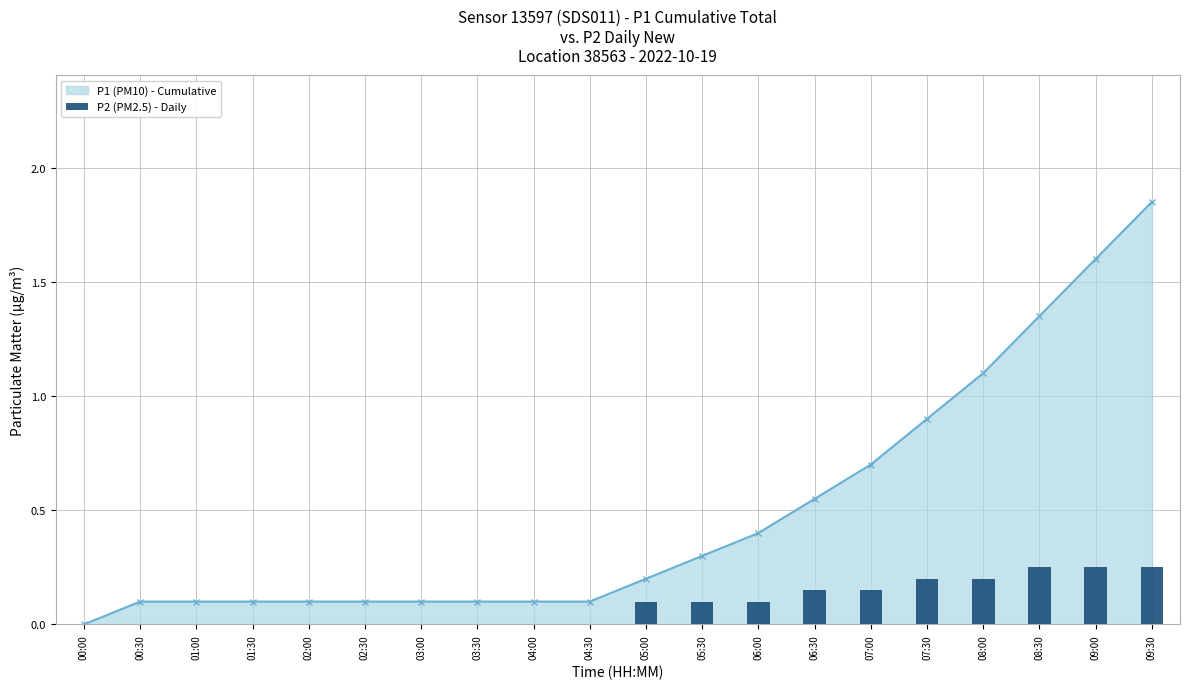

What is the label of the 15th bar from the right?

02:30